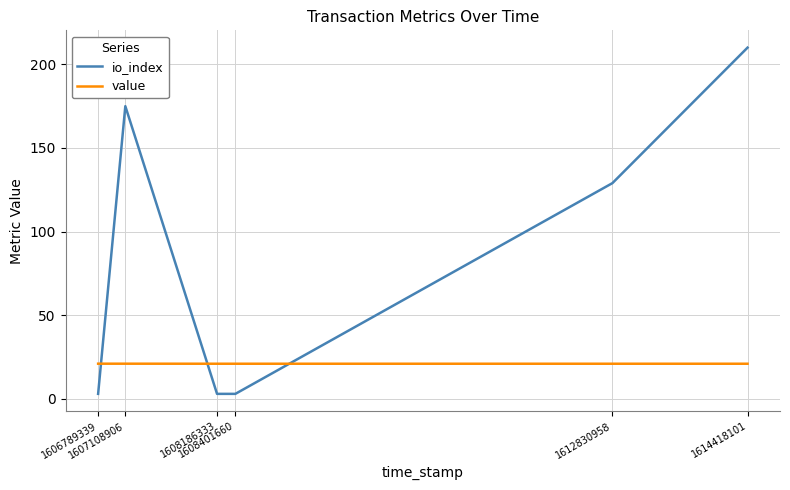

What is the maximum value for value?

21.0